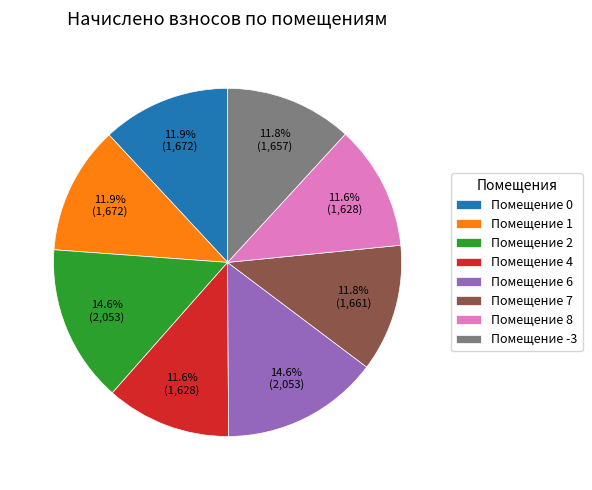

How many slices are in this pie chart?

8